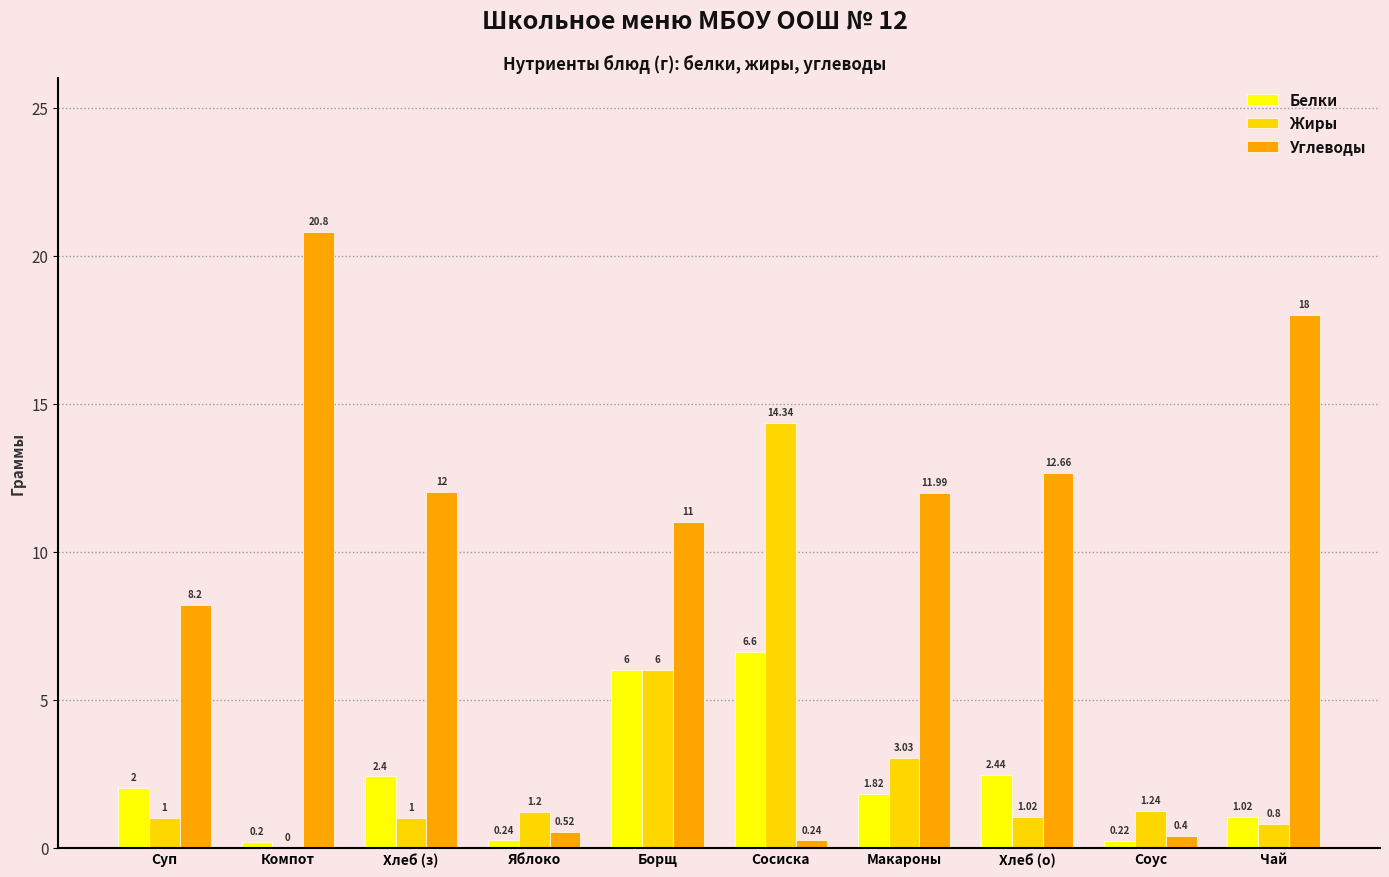

Are the bars horizontal?

No